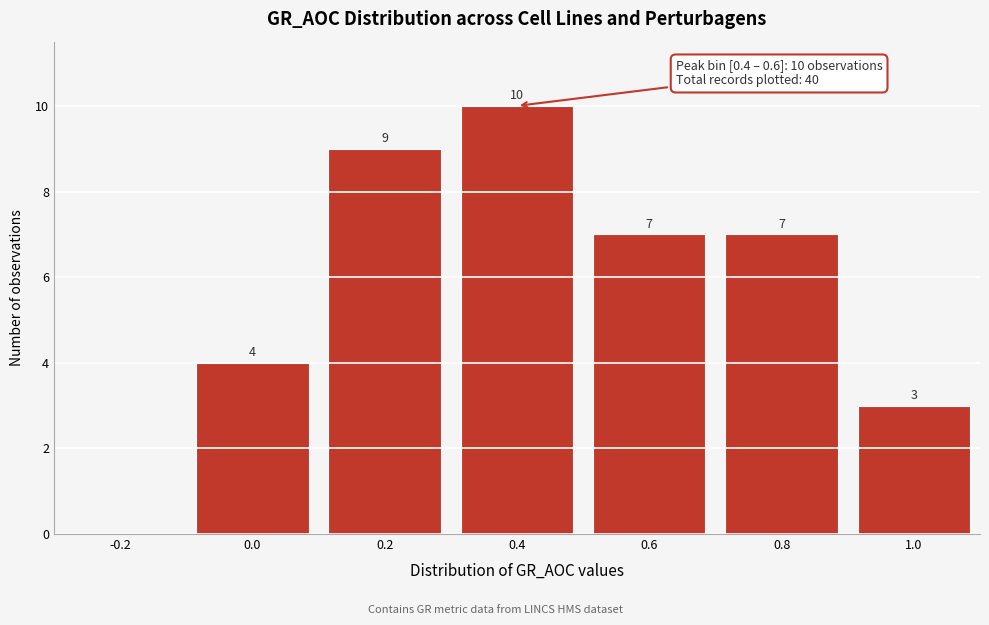

Reading right to left, transcribe all the data shown in this chart.

1.0=3	0.8=7	0.6=7	0.4=10	0.2=9	0.0=4	-0.2=0